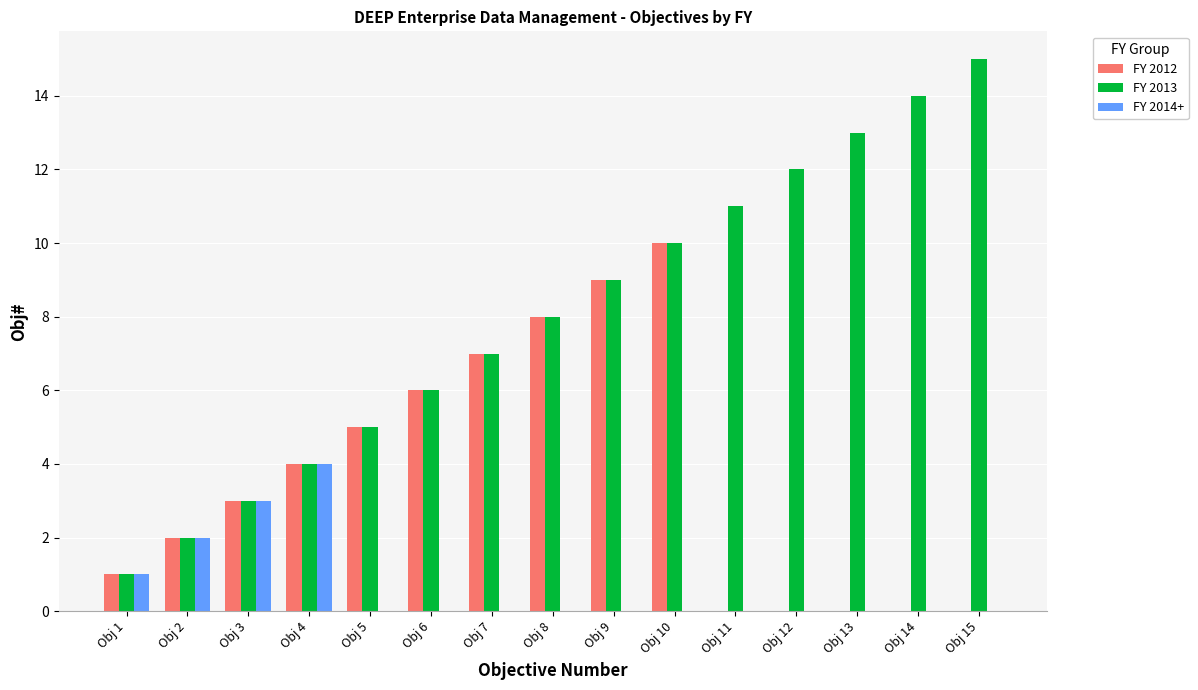

What is the greatest value displayed?

15